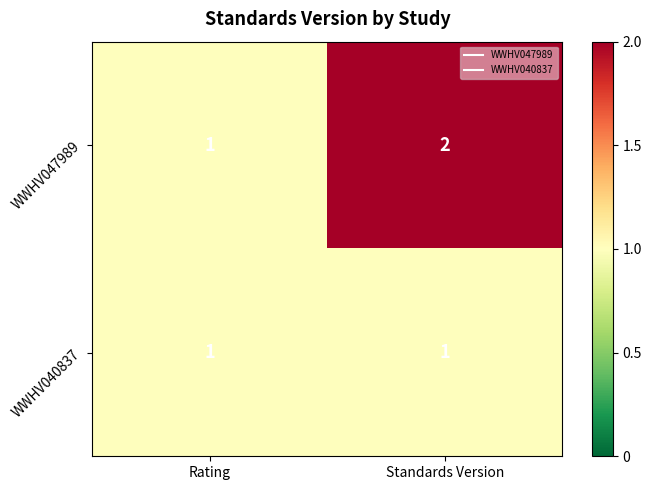

Rank the series by their average value, from lowest to highest.

WWHV040837, WWHV047989